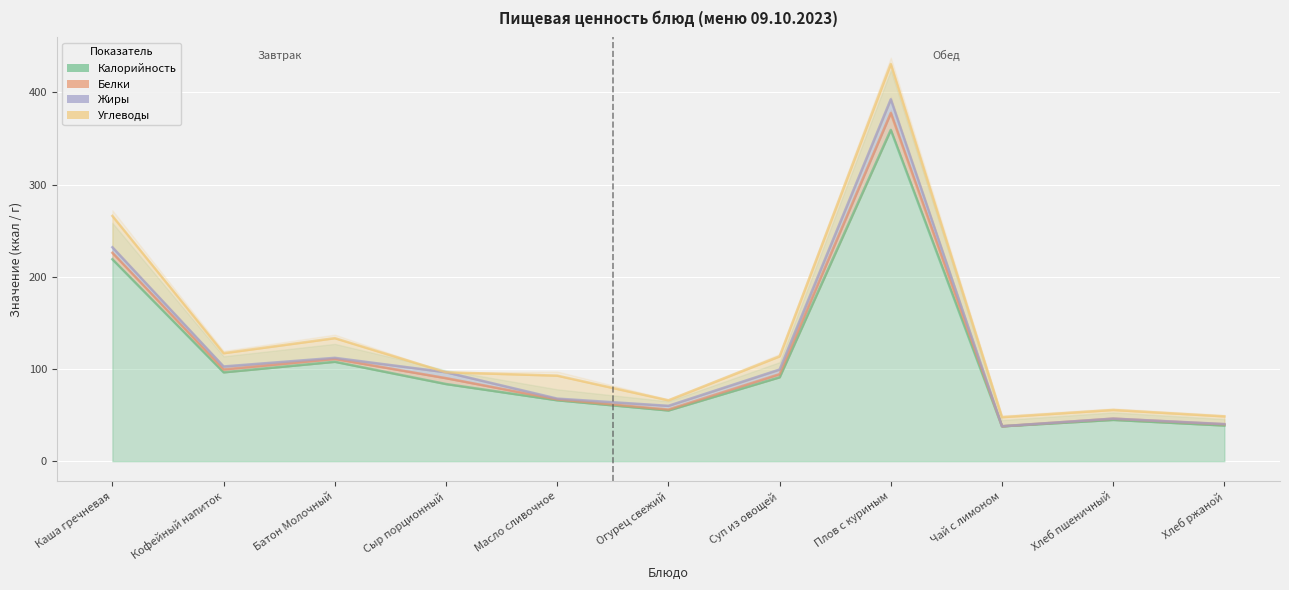

What is the sum of all Жиры values?

41.9